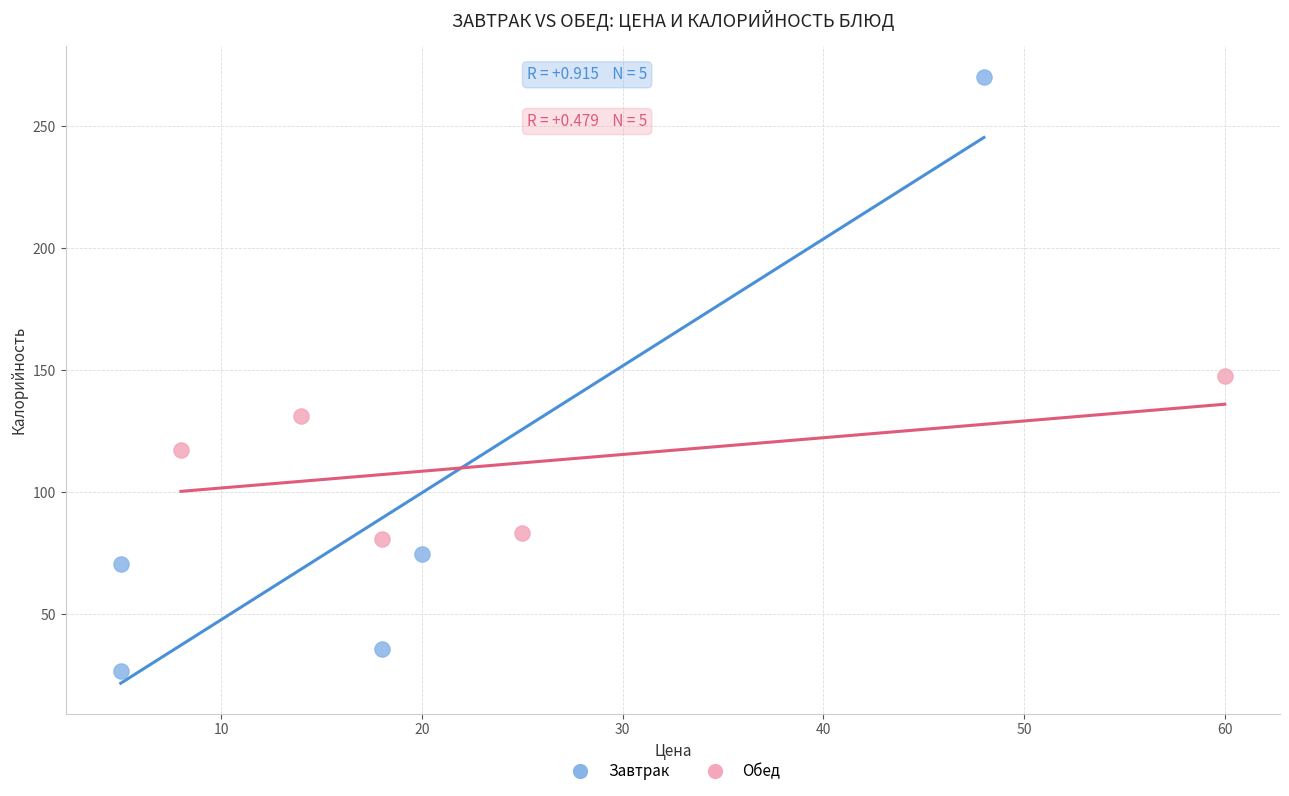

Which series contains the lowest Y value?

Завтрак